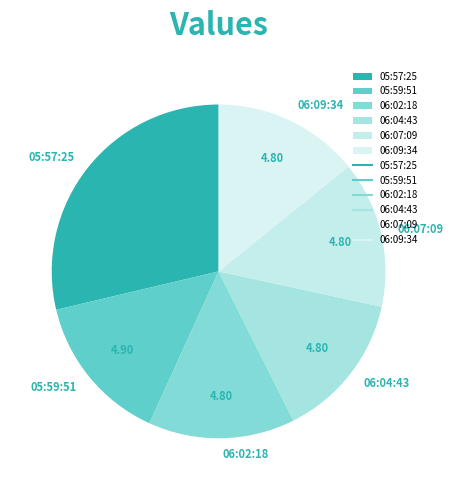

Combined, do 06:09:34 and 06:07:09 account for over 50%?

No